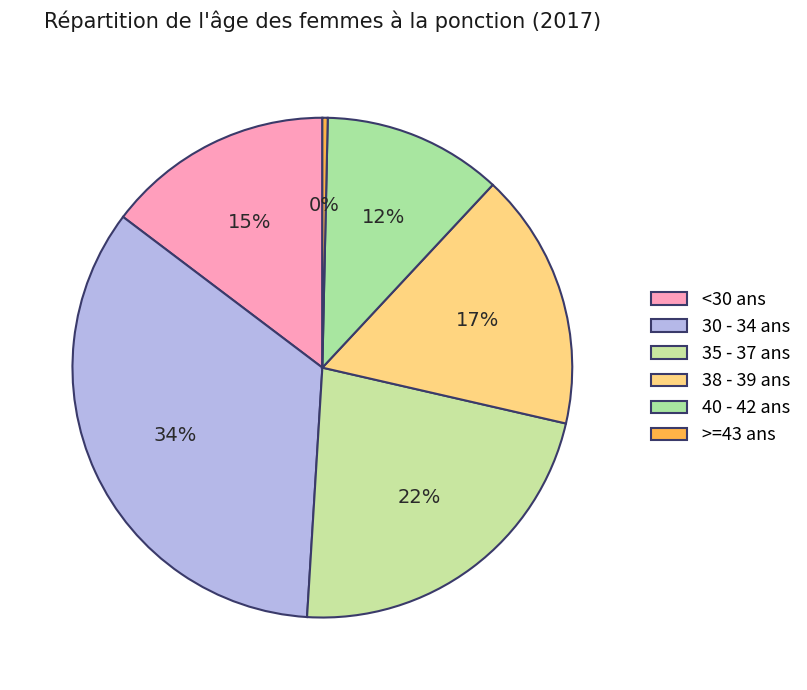

How many segments does this pie chart have?

6